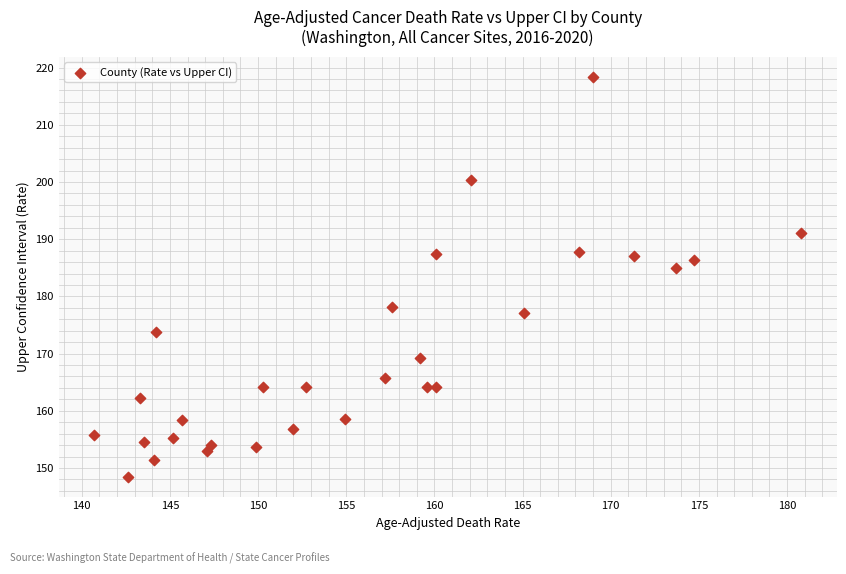

What Y value in the scatter plot is closest to 183?

184.9